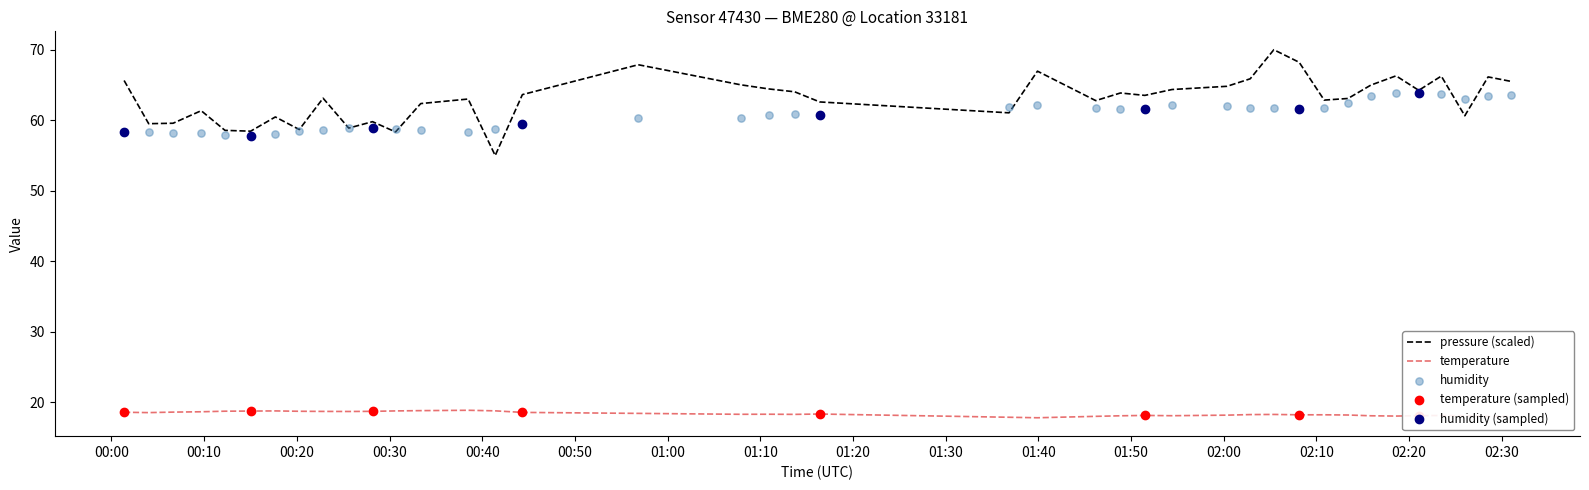

Which series reaches the minimum Y coordinate?

temperature